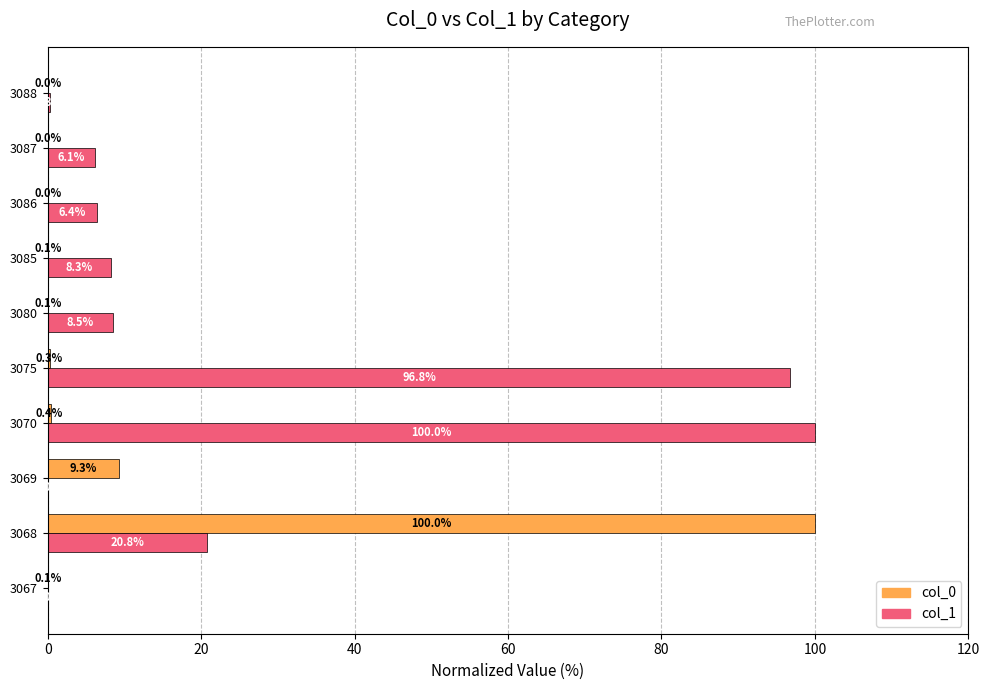

What is the sum of the col_0 values at 3068 and 3070?

100.4